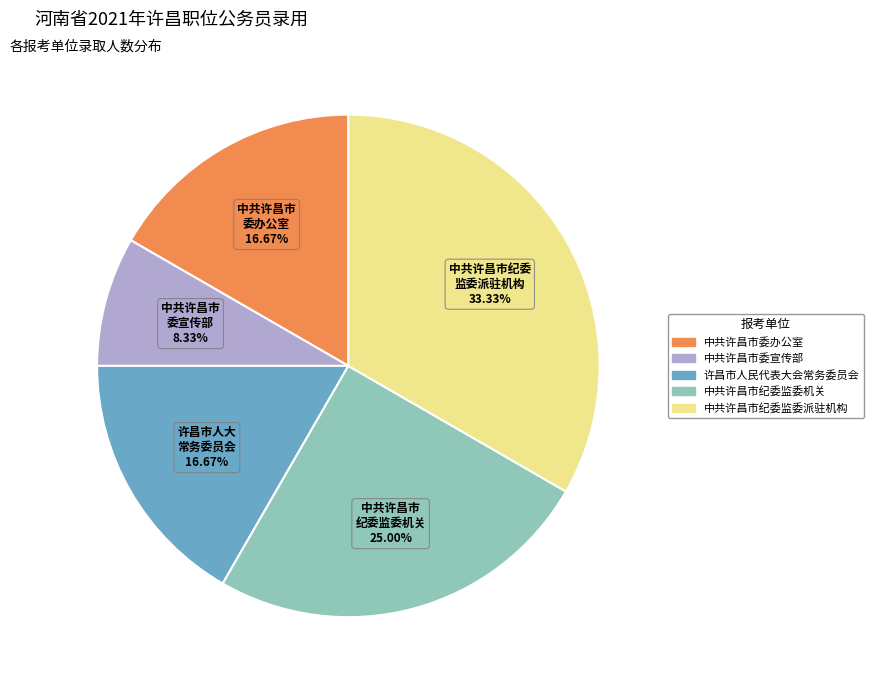

Is 中共许昌市纪委监委机关 the majority of the pie?

No